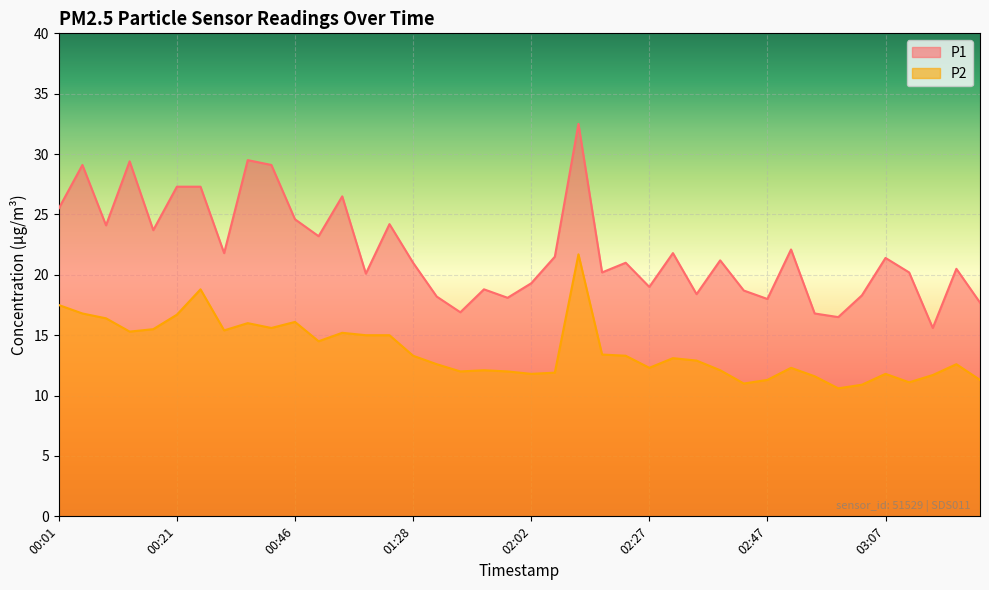

Reading left to right, extract all data points from this chart.

P1: 00:01=25.5	00:05=29.1	00:09=24.1	00:13=29.4	00:17=23.7	00:21=27.3	00:25=27.3	00:34=21.8	00:38=29.5	00:42=29.1	00:46=24.6	00:54=23.2	00:58=26.5	01:06=20.1	01:15=24.2	01:28=21.0	01:36=18.2	01:49=16.9	01:53=18.8	01:57=18.1	02:02=19.3	02:10=21.5	02:14=32.5	02:19=20.2	02:23=21.0	02:27=19.0	02:31=21.8	02:35=18.4	02:39=21.2	02:43=18.7	02:47=18.0	02:51=22.1	02:55=16.8	02:59=16.5	03:03=18.3	03:07=21.4	03:11=20.2	03:15=15.6	03:19=20.5	03:23=17.7
P2: 00:01=17.5	00:05=16.8	00:09=16.4	00:13=15.3	00:17=15.5	00:21=16.7	00:25=18.8	00:34=15.4	00:38=16.0	00:42=15.6	00:46=16.1	00:54=14.5	00:58=15.2	01:06=15.0	01:15=15.0	01:28=13.3	01:36=12.6	01:49=12.0	01:53=12.1	01:57=12.0	02:02=11.8	02:10=11.9	02:14=21.7	02:19=13.4	02:23=13.3	02:27=12.3	02:31=13.1	02:35=12.9	02:39=12.1	02:43=11.0	02:47=11.3	02:51=12.3	02:55=11.6	02:59=10.6	03:03=10.9	03:07=11.8	03:11=11.1	03:15=11.7	03:19=12.6	03:23=11.3